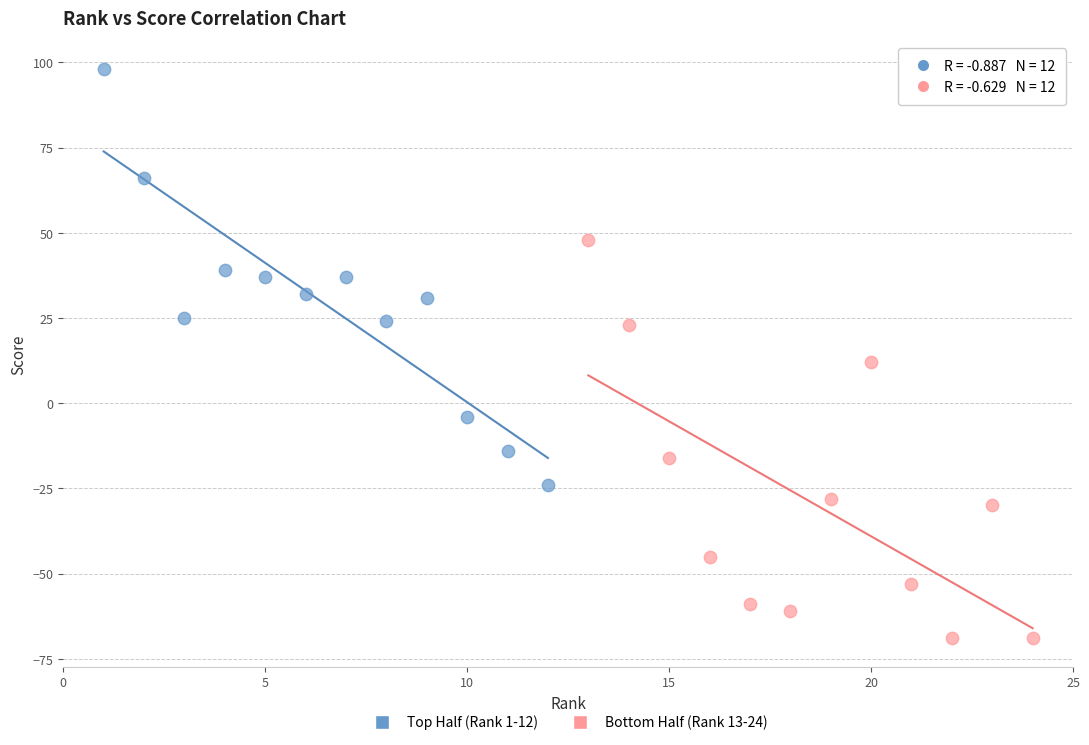

Which series reaches the minimum Y coordinate?

Bottom Half (Rank 13-24)